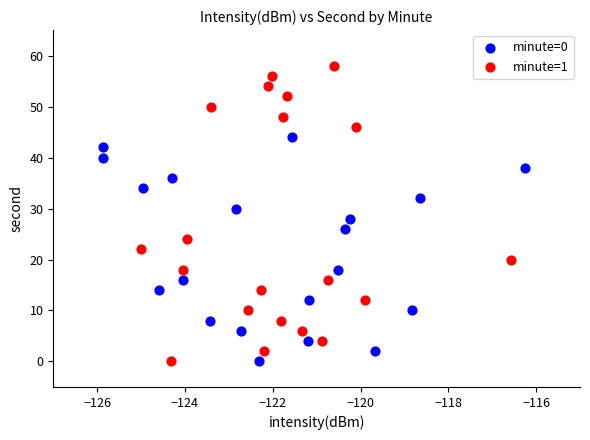

Which series reaches the maximum Y coordinate?

minute=1